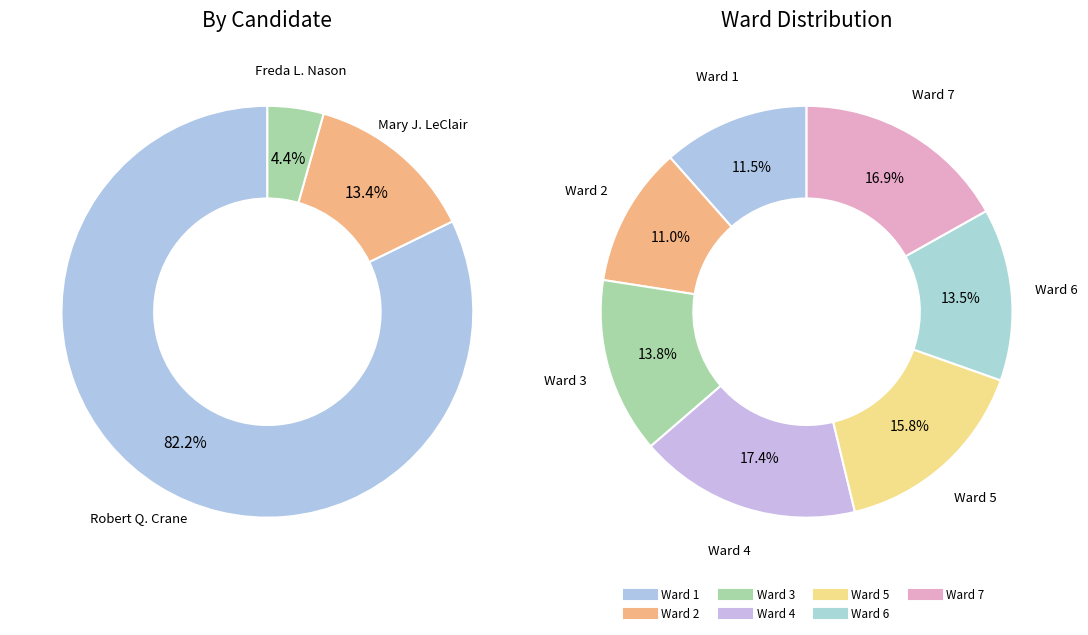

Combined, do Ward 6 and Ward 2 account for over 50%?

No